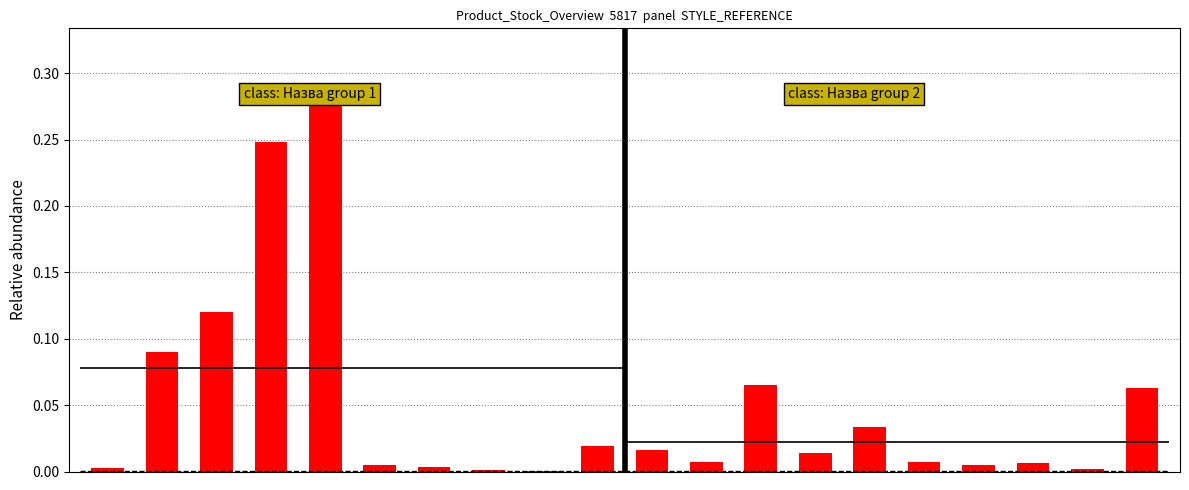

At which label does Group 1 reach its peak?

4